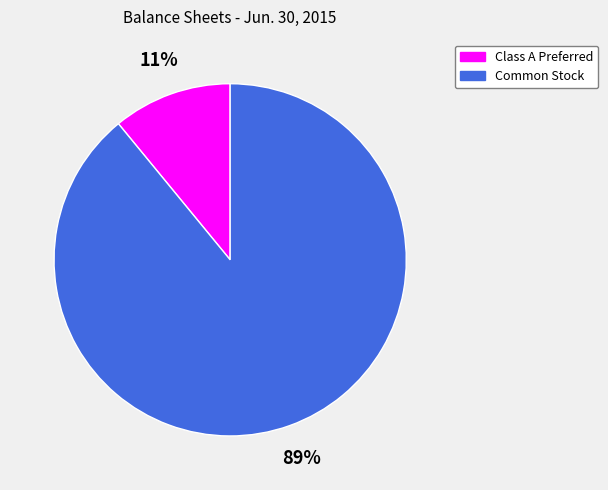

To the nearest percent, what is the average slice percentage?

50%